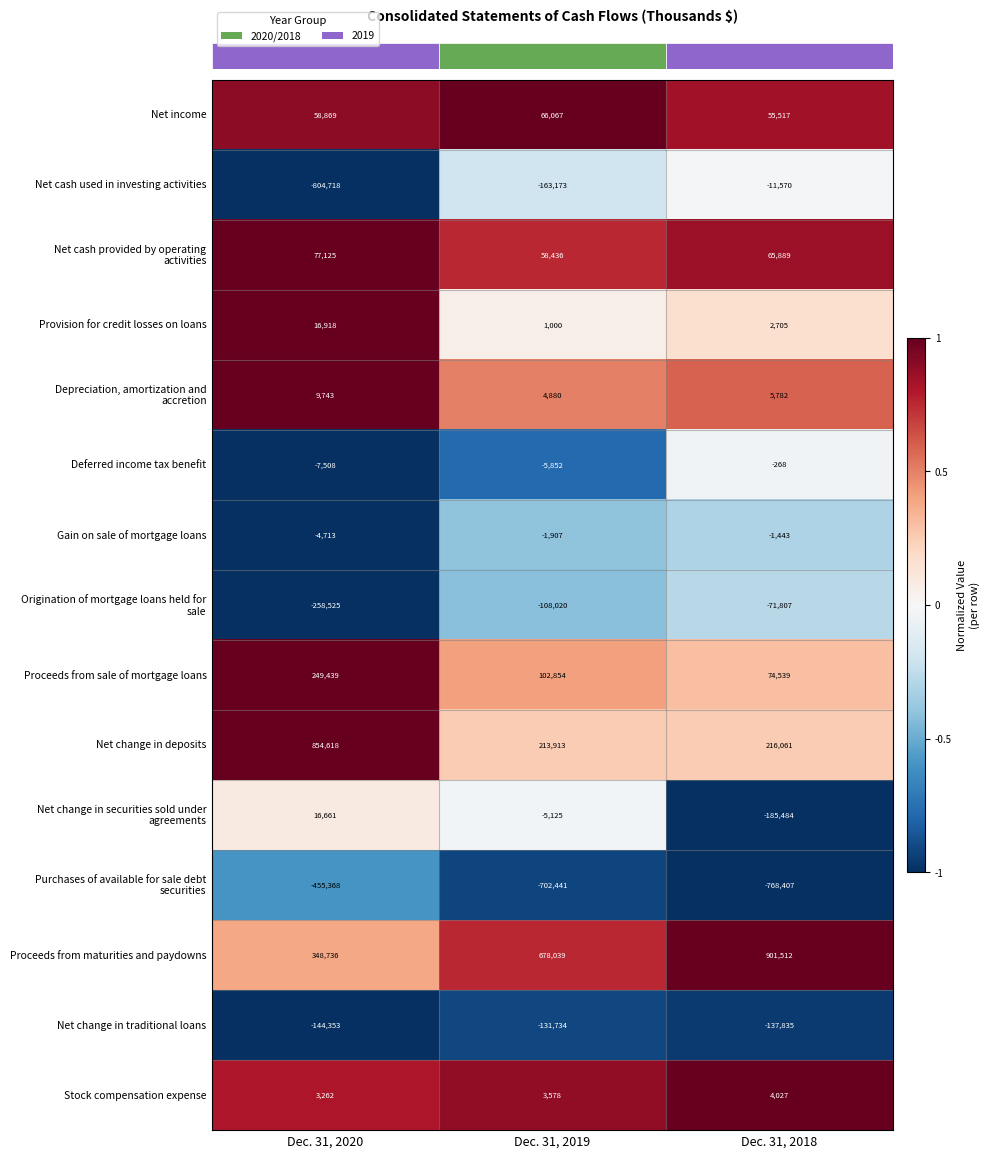

At which category is the sum across all series the highest?

Dec. 31, 2018